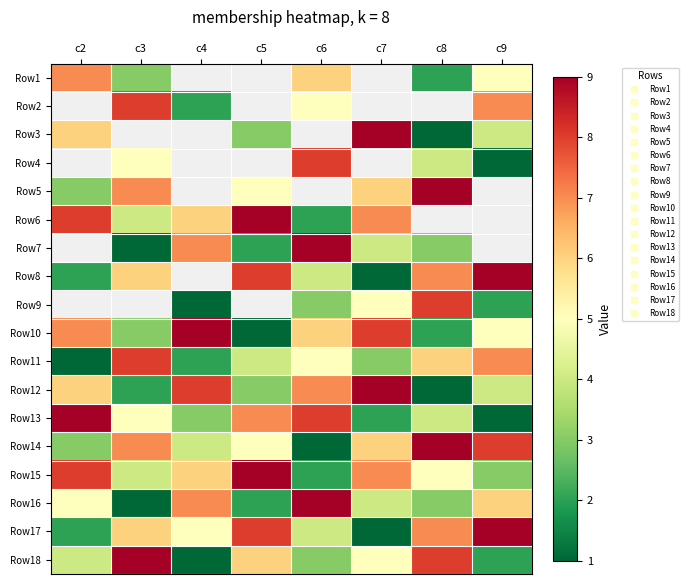

What is the minimum value shown in the chart?

1.0